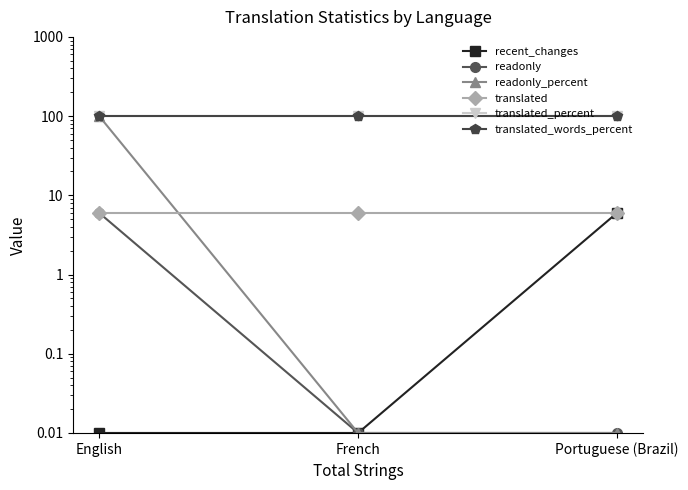

Reading left to right, extract all data points from this chart.

recent_changes: 0.0	0.0	6.0
readonly: 6.0	0.0	0.0
readonly_percent: 100.0	0.0	0.0
translated: 6.0	6.0	6.0
translated_percent: 100.0	100.0	100.0
translated_words_percent: 100.0	100.0	100.0